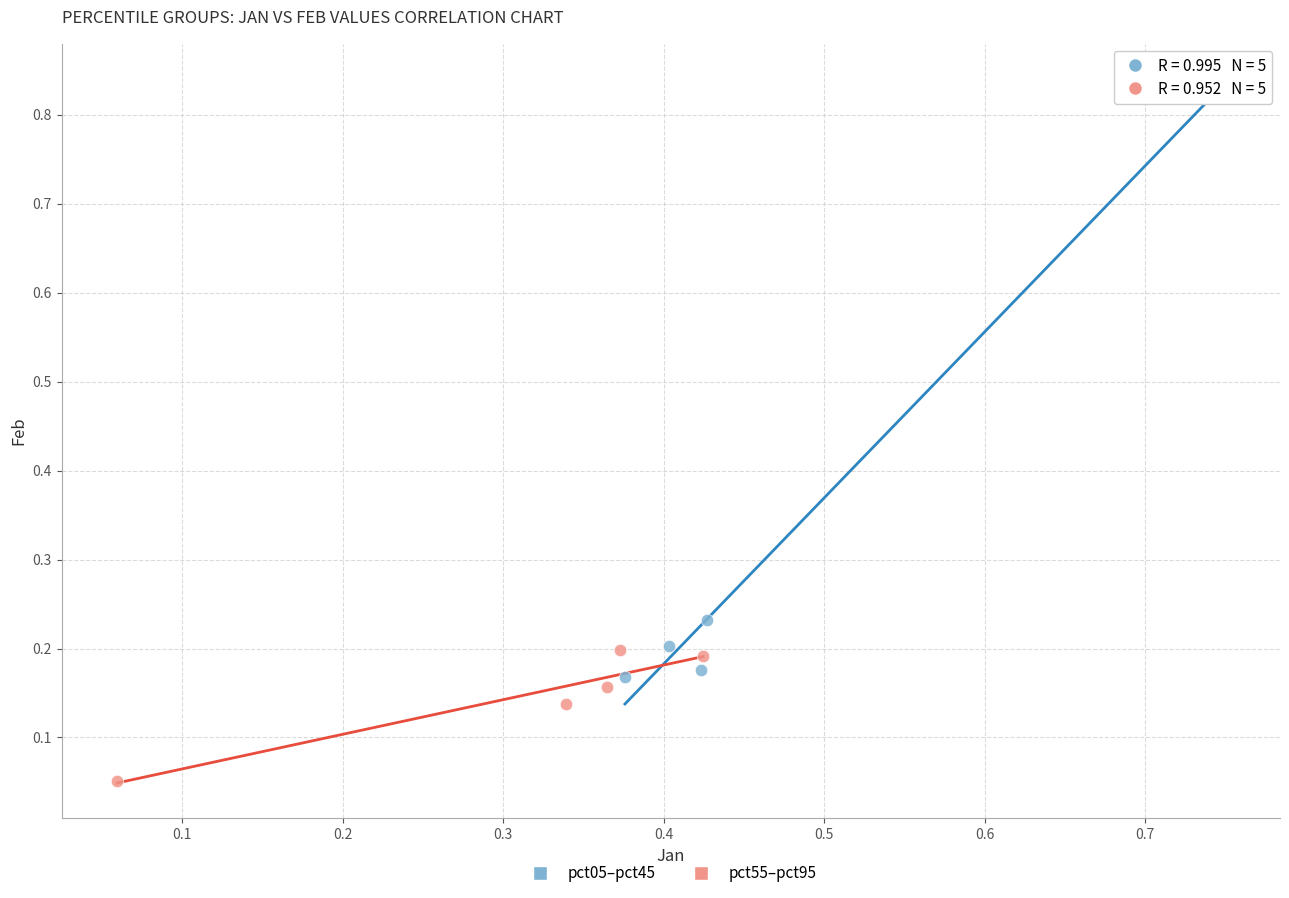

Which series reaches the maximum Y coordinate?

pct05–pct45